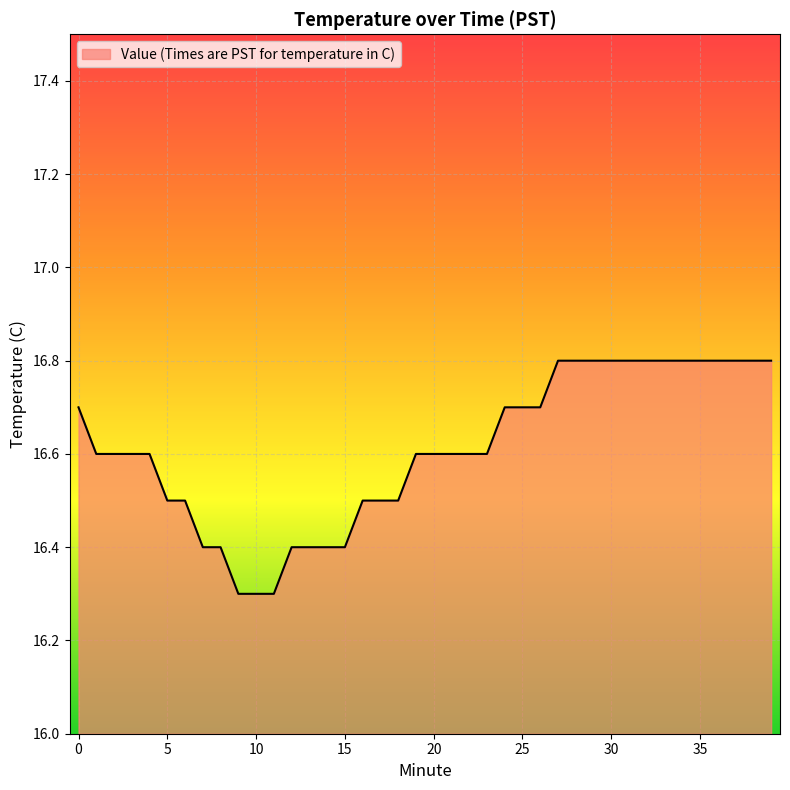

What is the greatest value displayed?

16.8